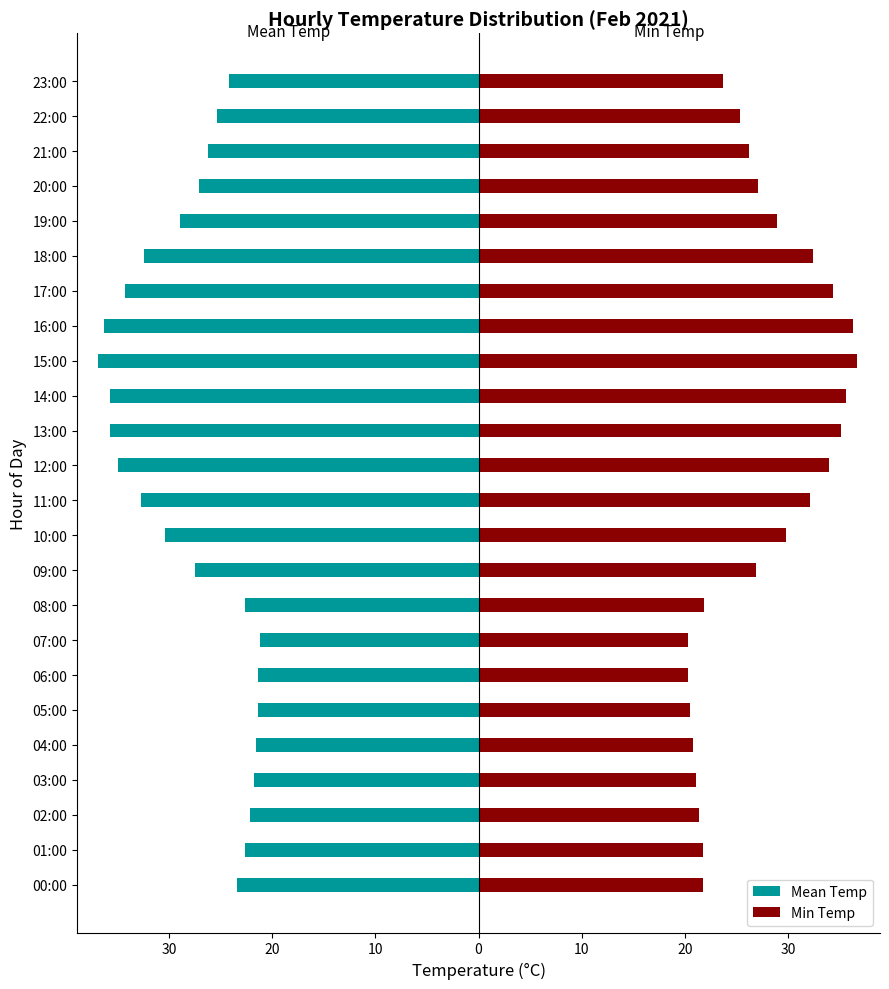

Does the chart contain any negative values?

Yes